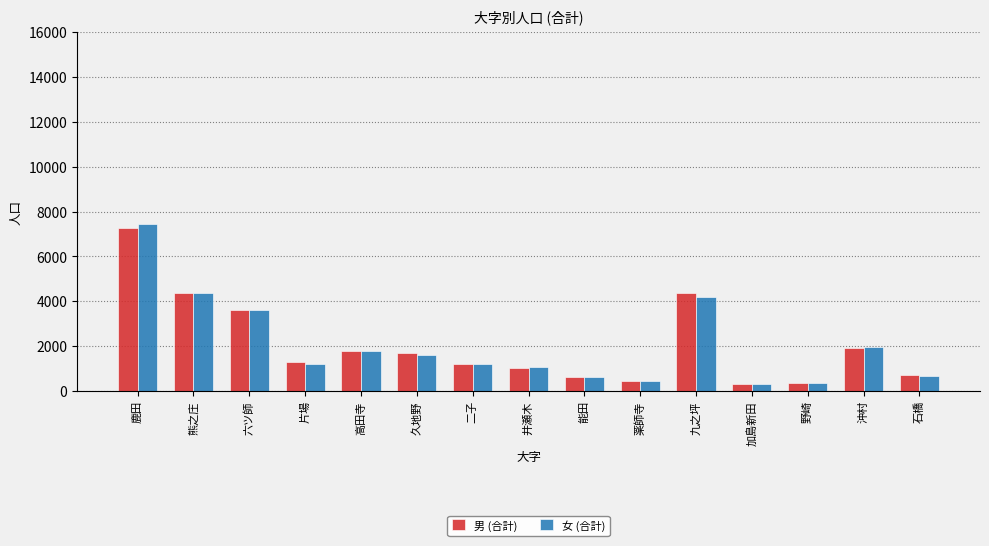

At which category is the sum across all series the highest?

鹿田